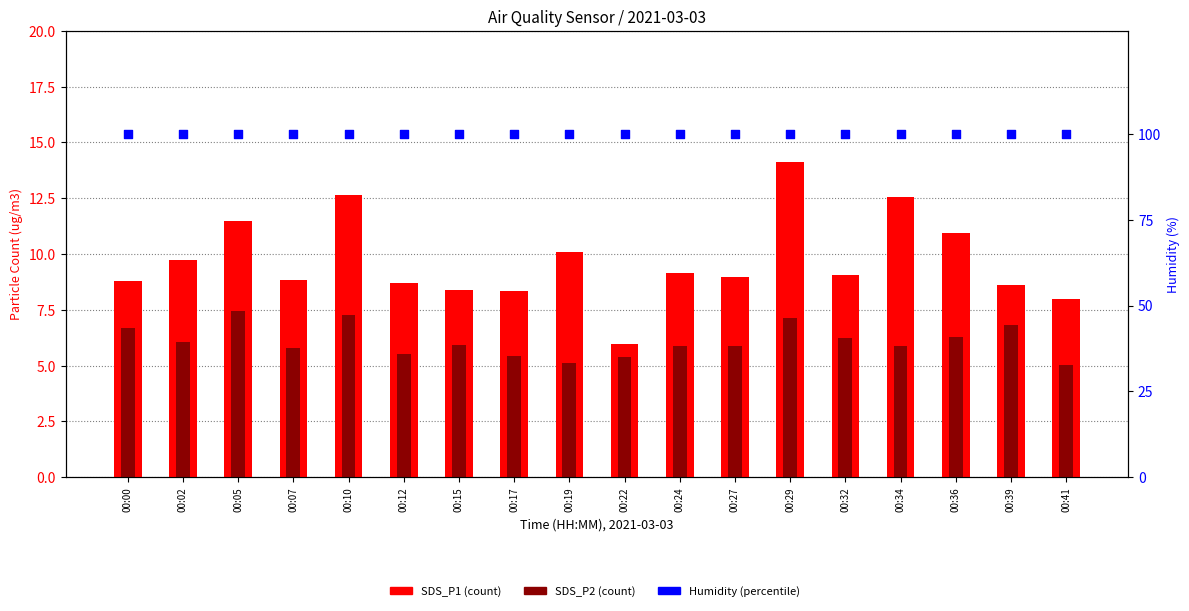

Which series reaches the maximum Y coordinate?

Humidity (%)